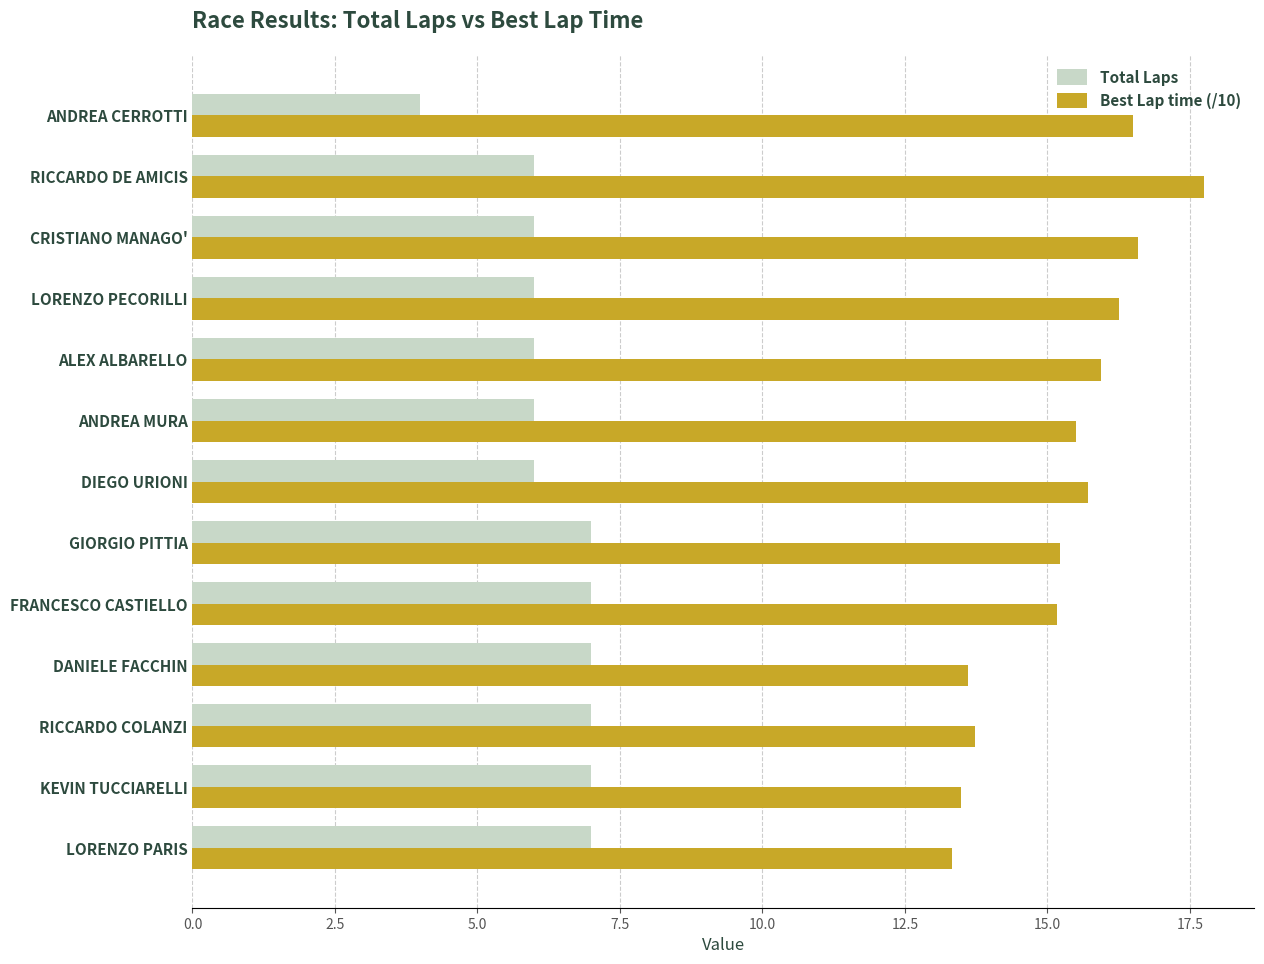

What is the lowest value of the Best Lap time (/10) series?

13.3